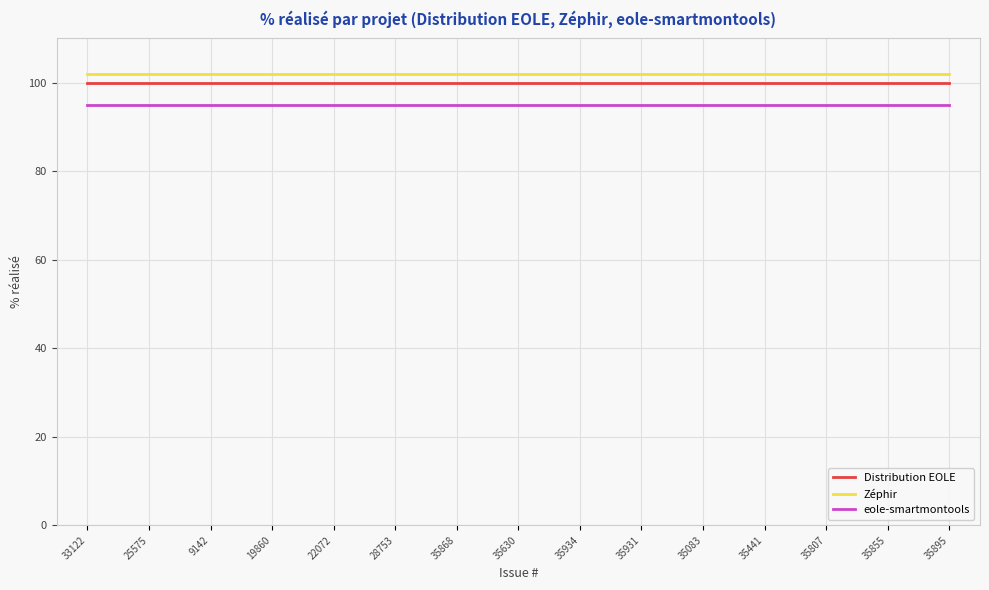

Rank the series by their maximum value, from lowest to highest.

eole-smartmontools, Distribution EOLE, Zéphir